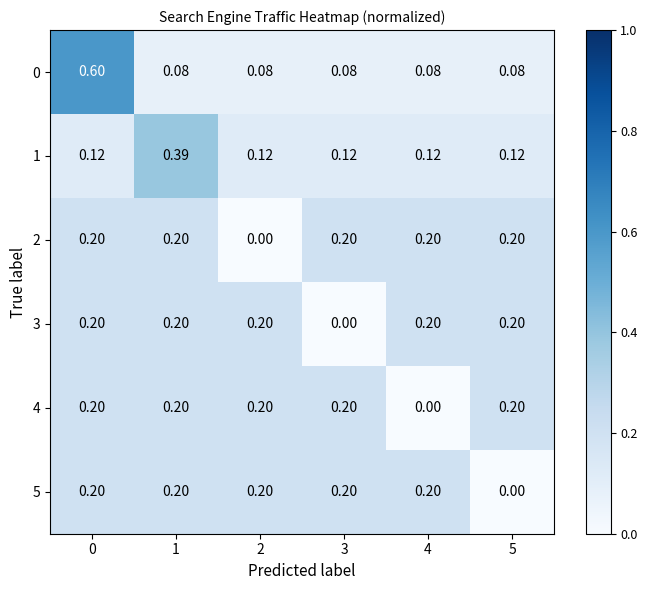

Is the value of 0 at 2 greater than the value of 3 at 2?

No